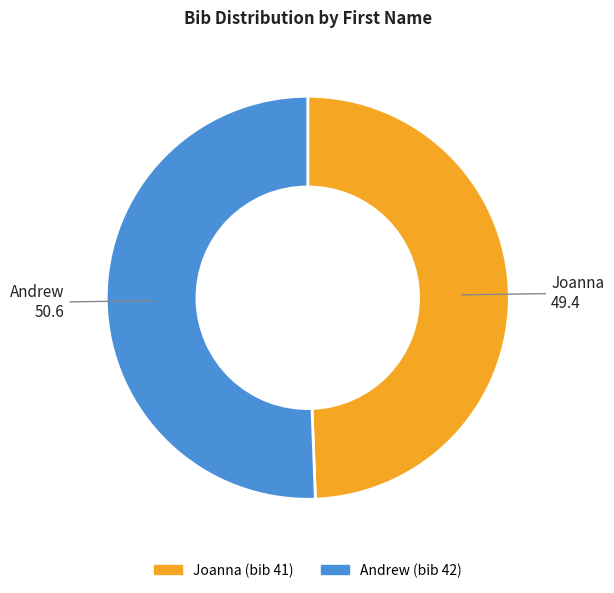

How many segments does this pie chart have?

2